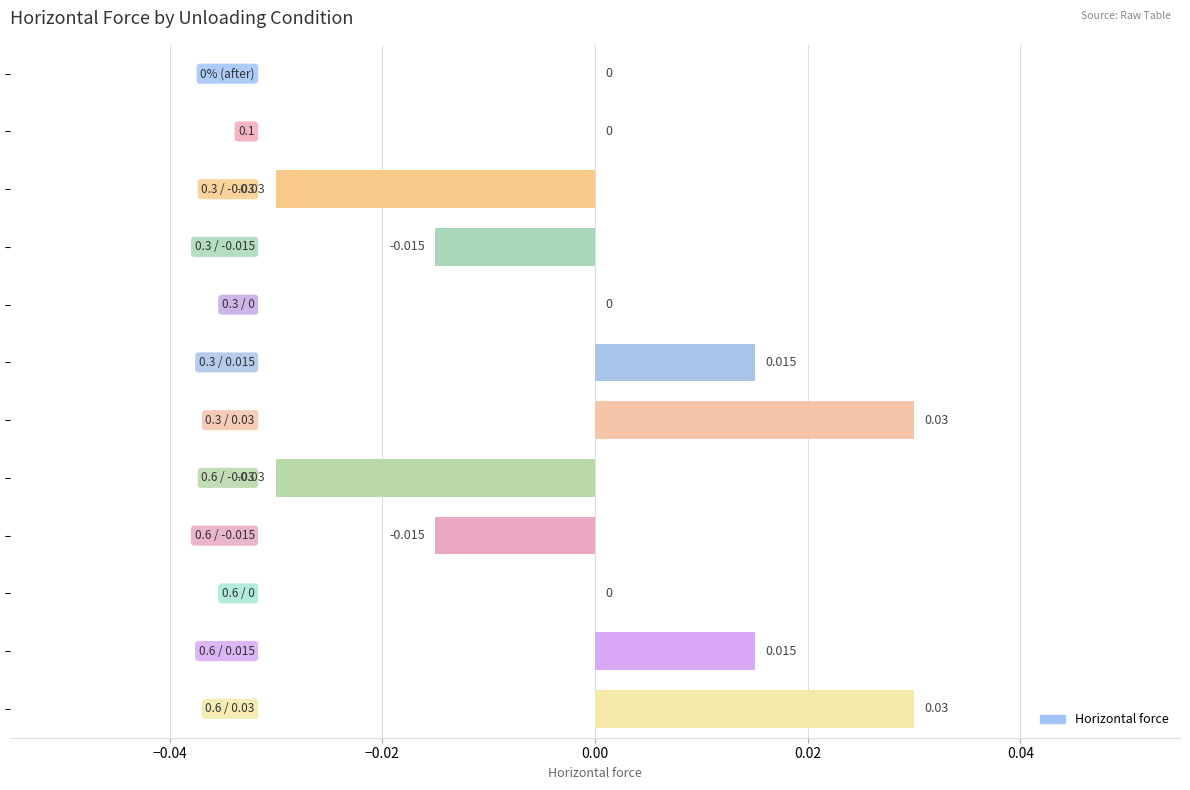

How many series are shown in this chart?

1